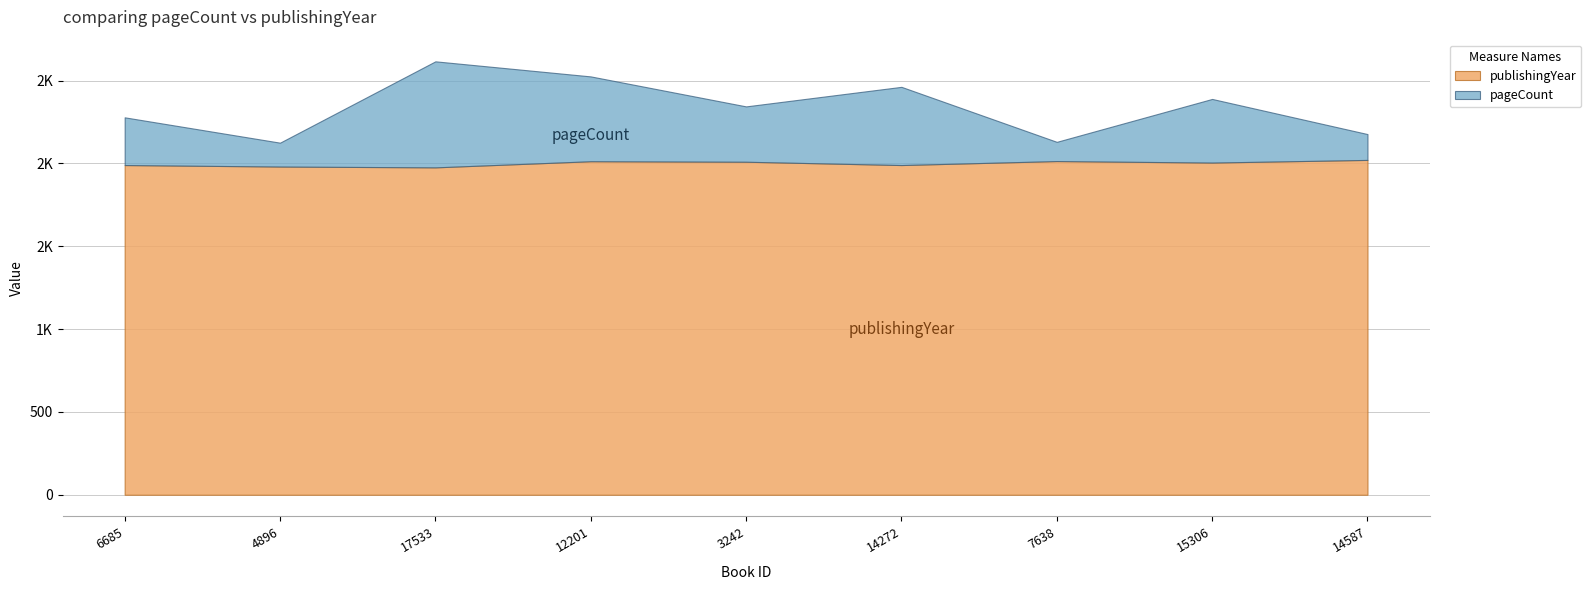

Which series has the largest total across all categories?

publishingYear